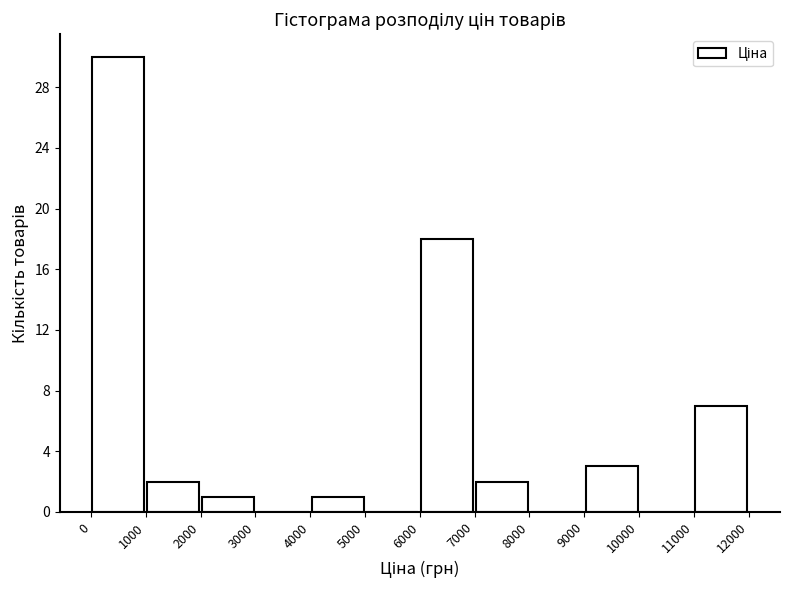

Which range on the x-axis has the tallest bar?

0 to 1000